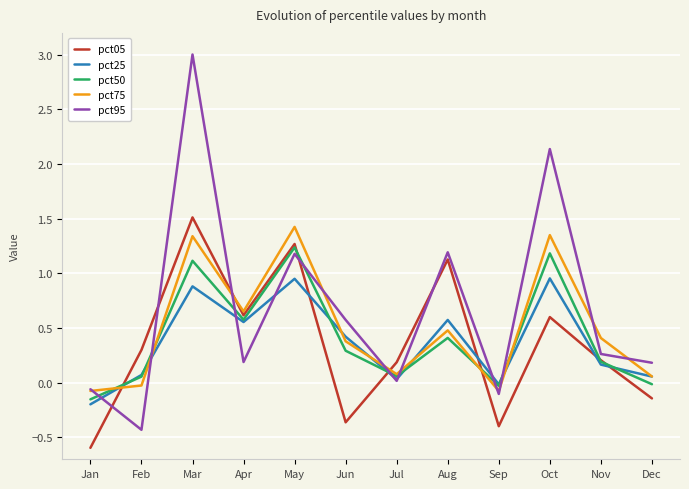

At which category does pct25 reach its first local valley?

Apr